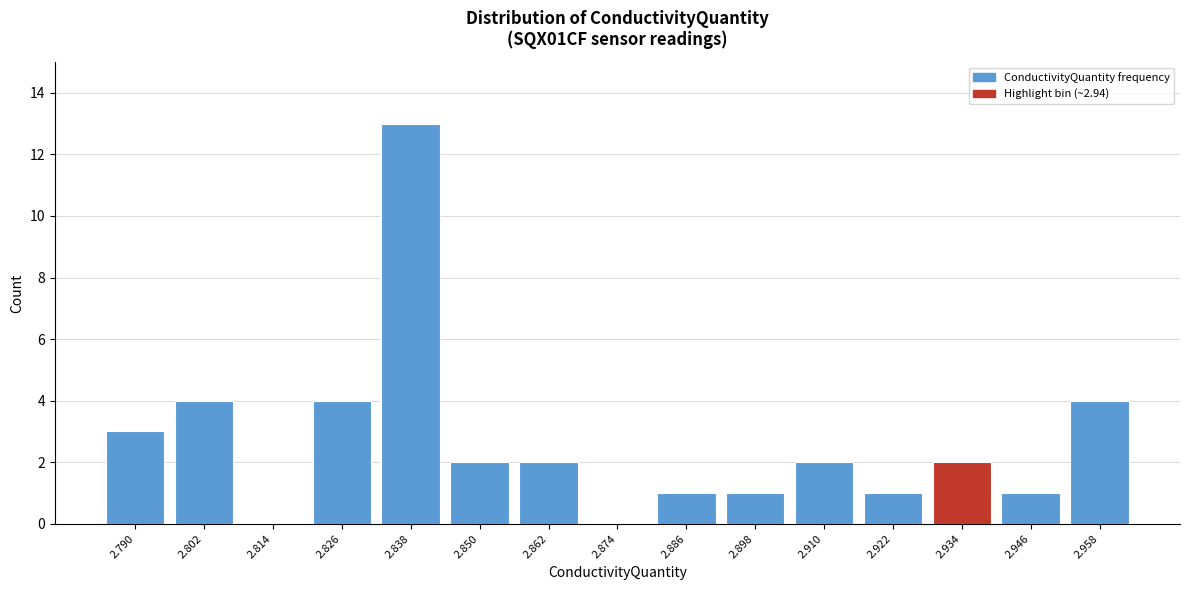

Reading right to left, list all the values displayed in this chart.

2.958=4	2.946=1	2.934=2	2.922=1	2.910=2	2.898=1	2.886=1	2.874=0	2.862=2	2.850=2	2.838=13	2.826=4	2.814=0	2.802=4	2.790=3